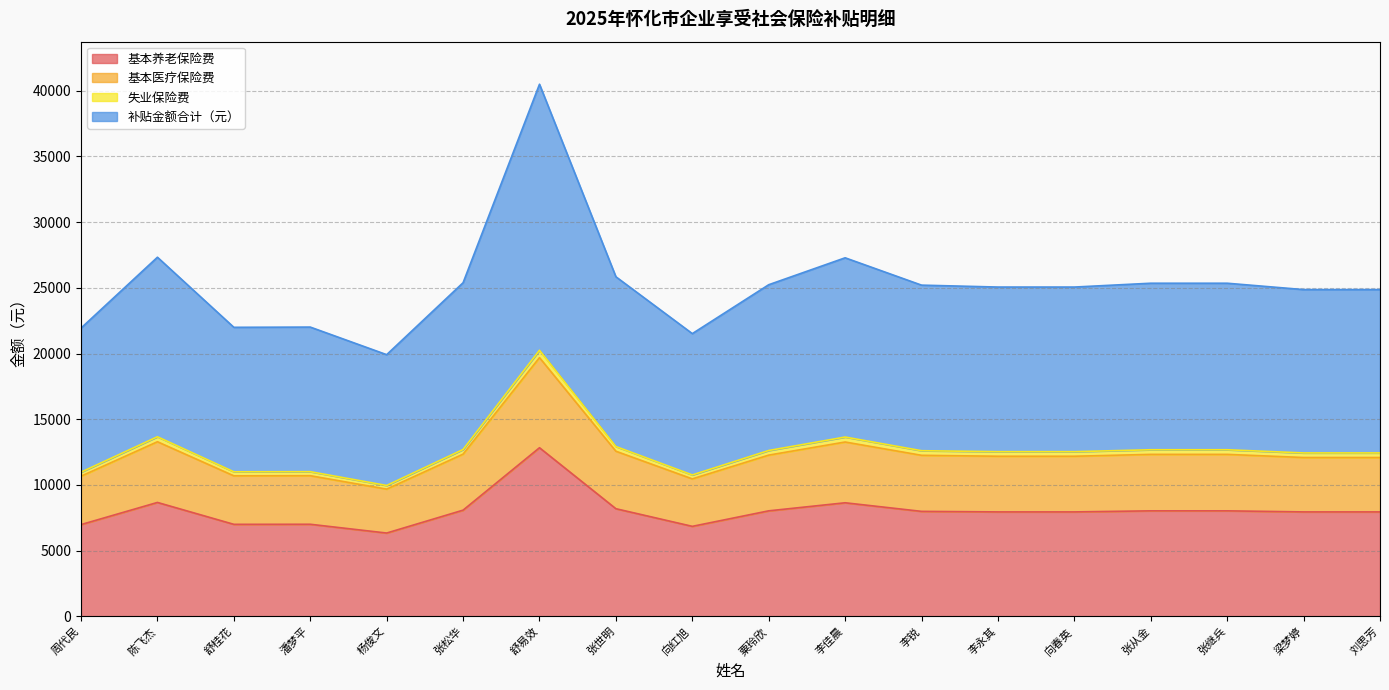

How many interior local peaks does the 基本养老保险费 series have?

4